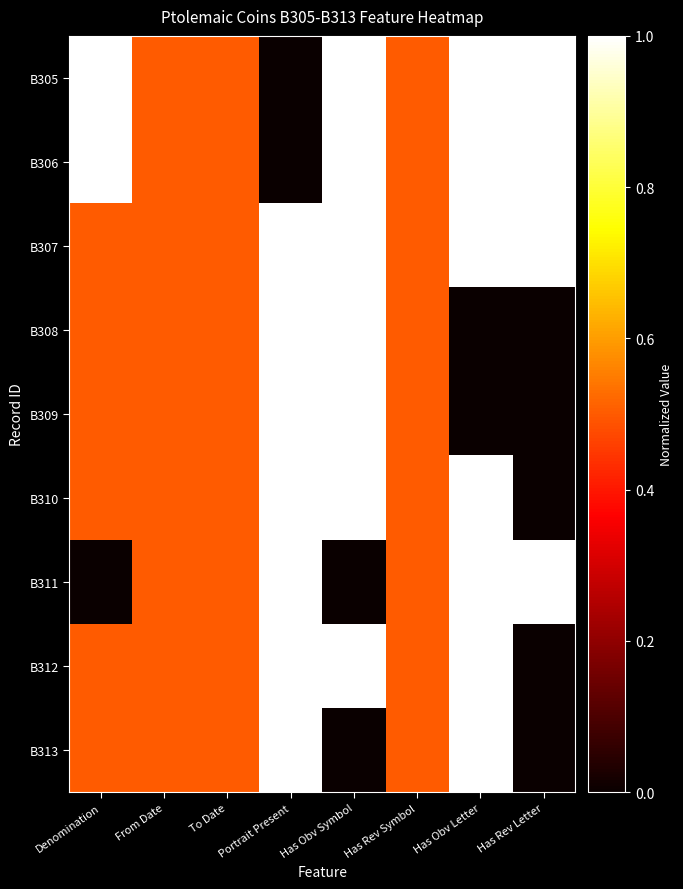

What is the total value across all series at Has Rev Letter?

4.0